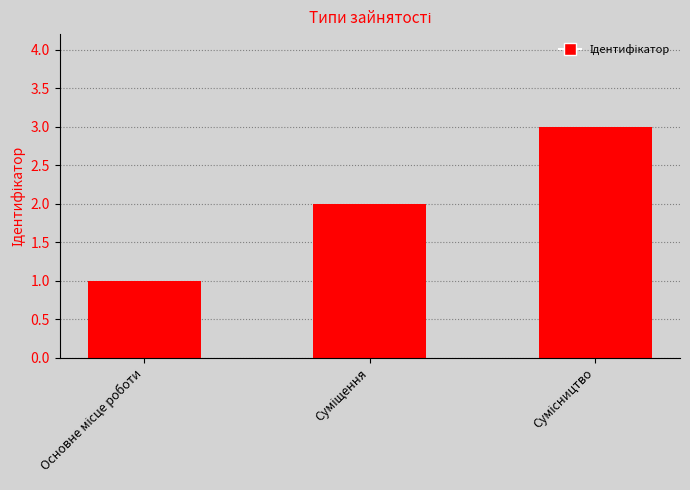

What is the greatest value displayed?

3